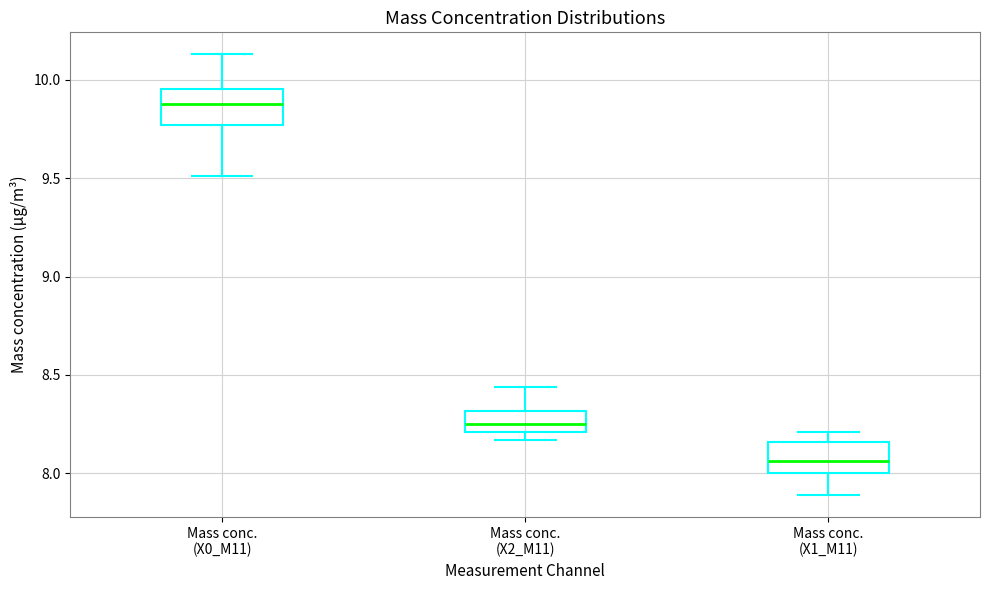

Reading left to right, read every box against the y-axis: the position of its median line, the range the box covers, and the ends of its whiskers. The values are not printed on the chart, so give them approximately, as read against the axis.

Mass conc. (X0_M11): median 9.90, box 9.75 to 9.95, whiskers 9.50 to 10.15
Mass conc. (X2_M11): median 8.25, box 8.20 to 8.30, whiskers 8.15 to 8.45
Mass conc. (X1_M11): median 8.05, box 8.00 to 8.15, whiskers 7.90 to 8.20